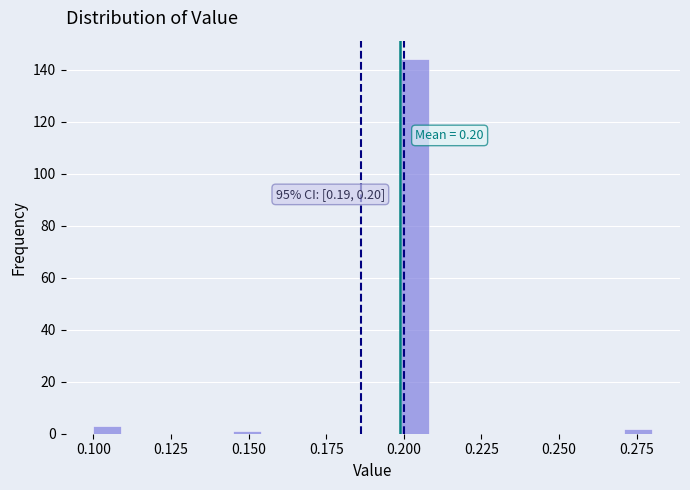

Around what value on the x-axis is the tallest bar? Give the approximate position of its centre, as read against the axis.

0.205